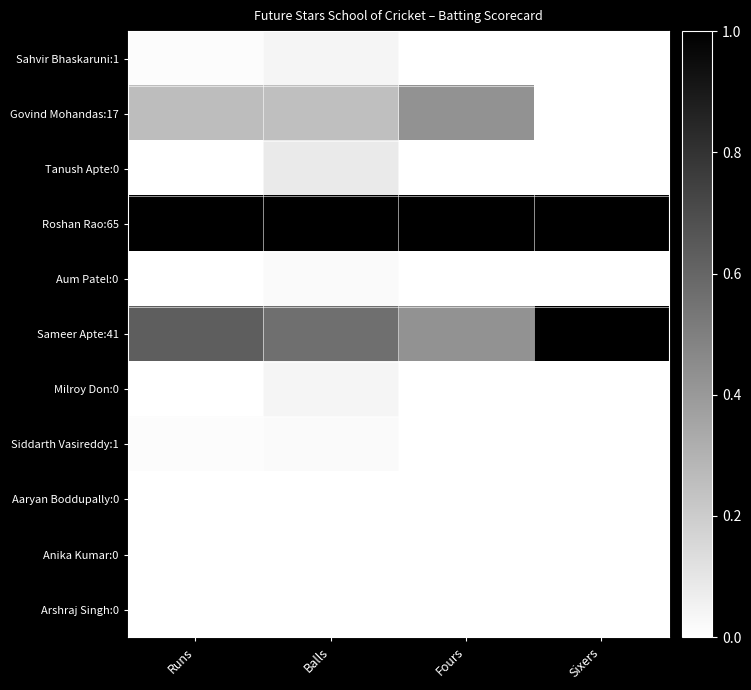

Reading left to right, what are all the values shown in this chart?

Sahvir Bhaskaruni:1: Runs=0.0	Balls=0.0	Fours=0.0	Sixers=0.0
Govind Mohandas:17: Runs=0.3	Balls=0.2	Fours=0.4	Sixers=0.0
Tanush Apte:0: Runs=0.0	Balls=0.1	Fours=0.0	Sixers=0.0
Roshan Rao:65: Runs=1.0	Balls=1.0	Fours=1.0	Sixers=1.0
Aum Patel:0: Runs=0.0	Balls=0.0	Fours=0.0	Sixers=0.0
Sameer Apte:41: Runs=0.6	Balls=0.6	Fours=0.4	Sixers=1.0
Milroy Don:0: Runs=0.0	Balls=0.0	Fours=0.0	Sixers=0.0
Siddarth Vasireddy:1: Runs=0.0	Balls=0.0	Fours=0.0	Sixers=0.0
Aaryan Boddupally:0: Runs=0.0	Balls=0.0	Fours=0.0	Sixers=0.0
Anika Kumar:0: Runs=0.0	Balls=0.0	Fours=0.0	Sixers=0.0
Arshraj Singh:0: Runs=0.0	Balls=0.0	Fours=0.0	Sixers=0.0